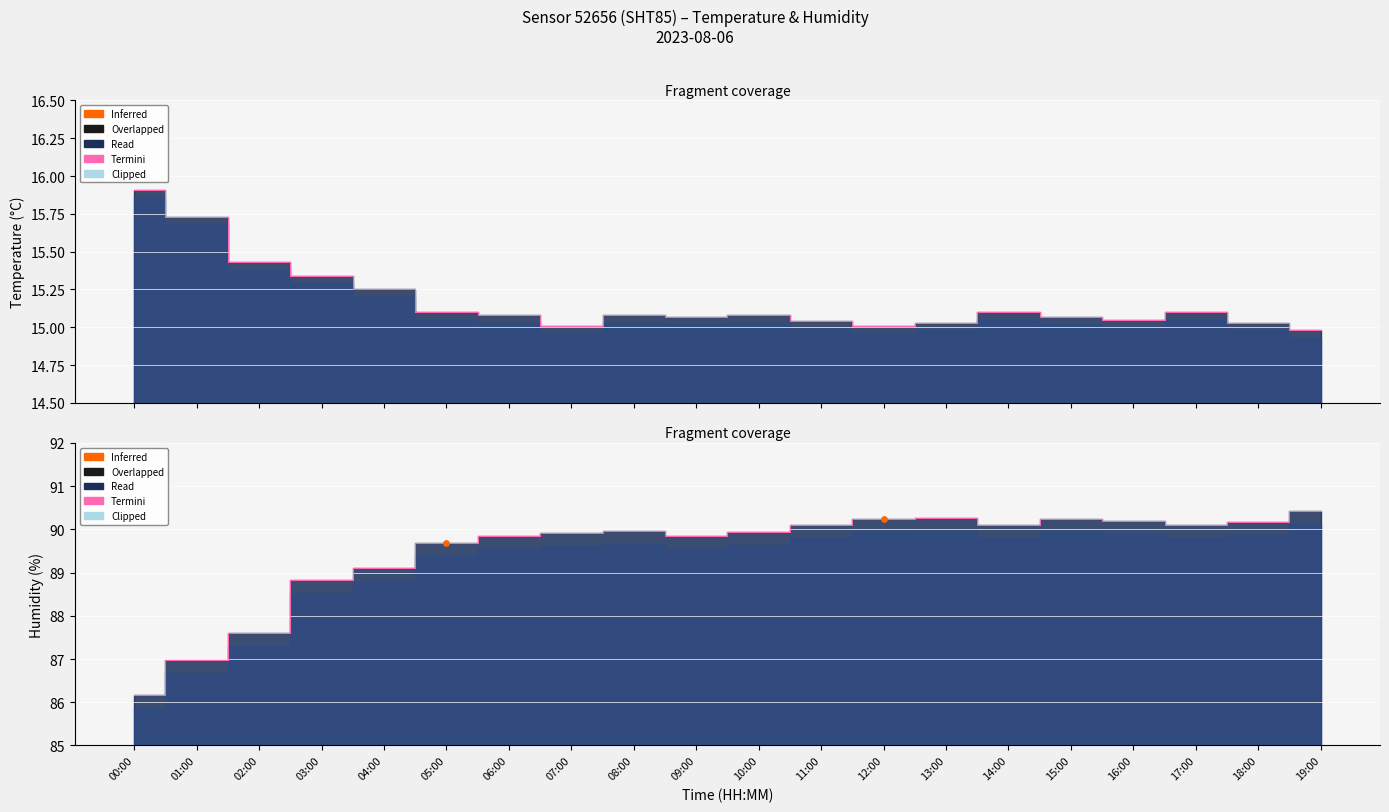

Which series reaches the maximum Y coordinate?

humidity